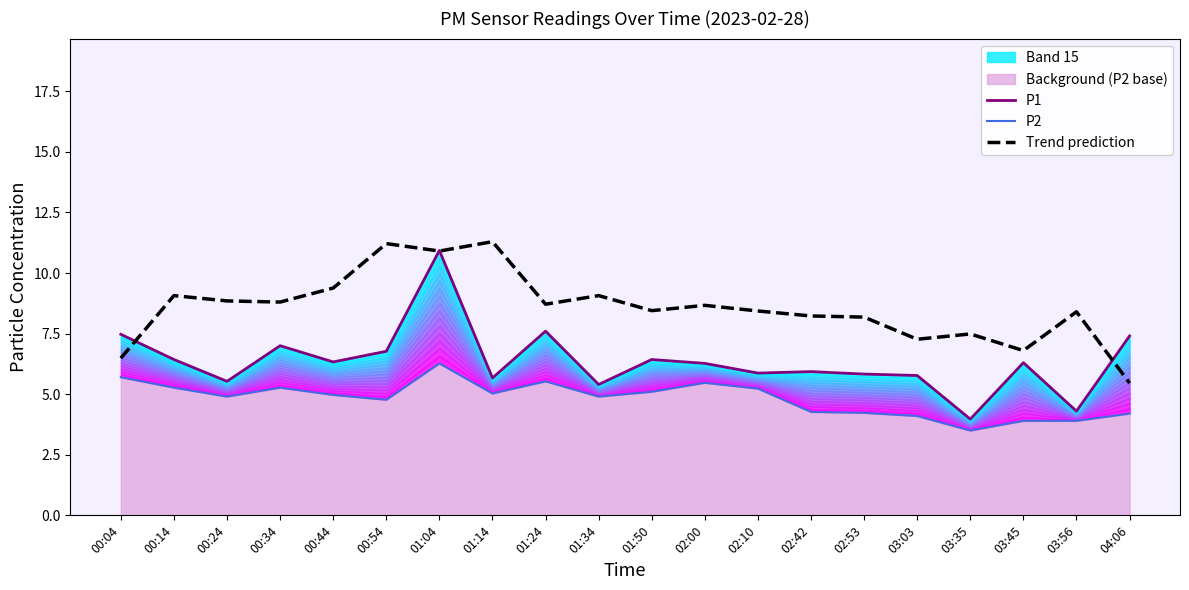

What is the total value across all series at 01:34?

19.4